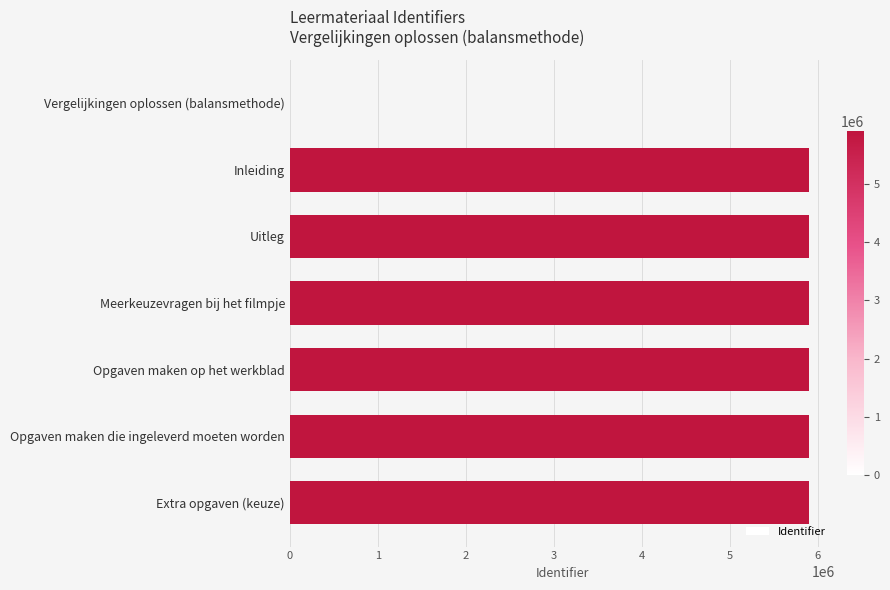

The chart shows a value of 5904551 at Inleiding. True or false?

True